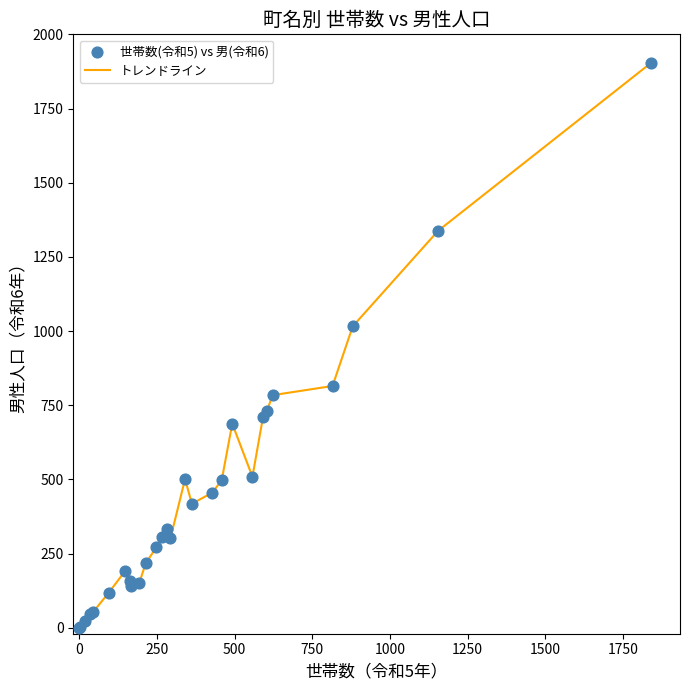

What is the greatest value displayed?

1905